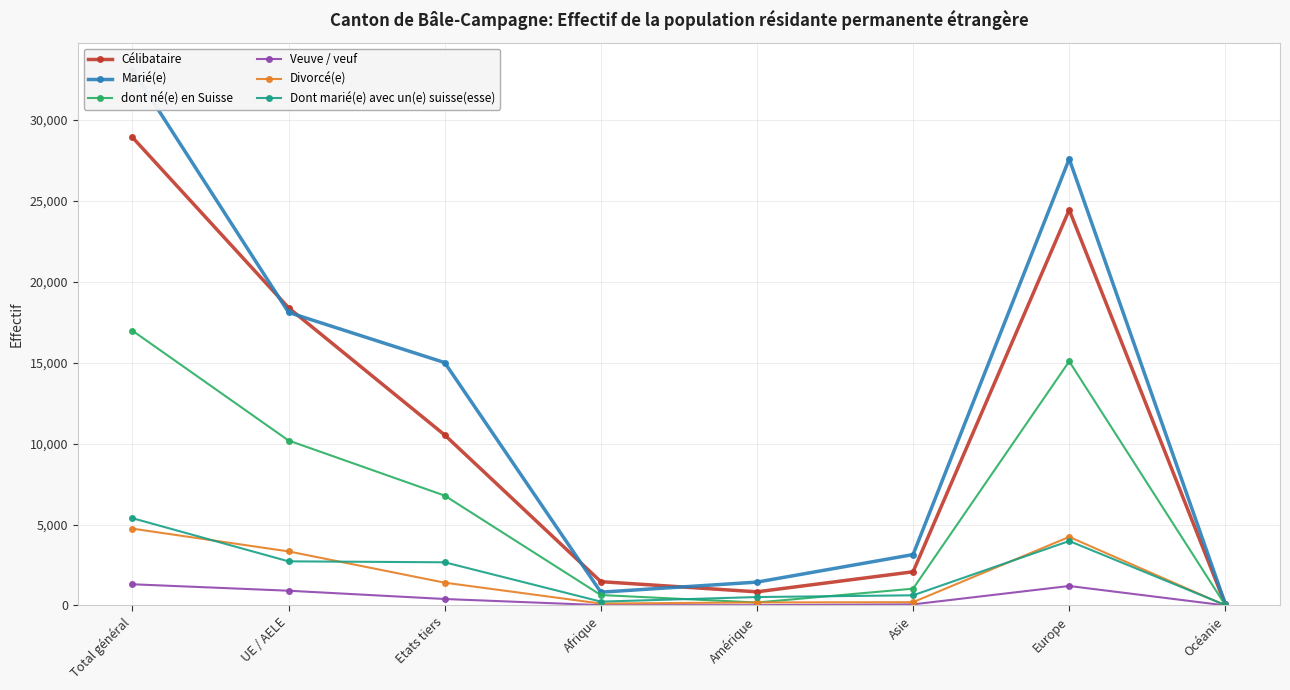

What position from the left is Europe?

7